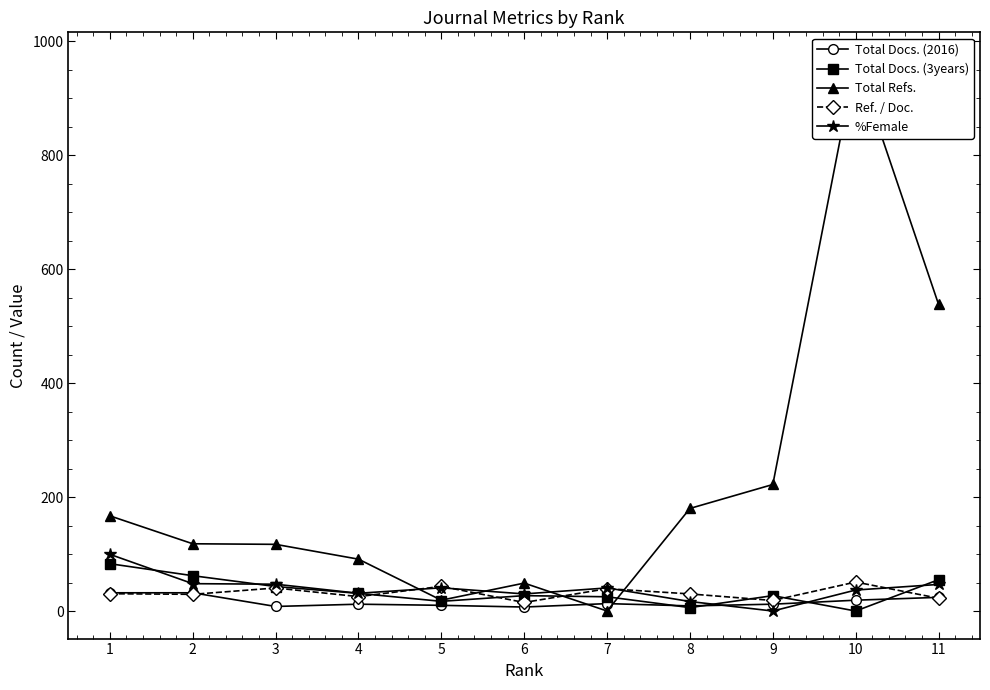

What is the maximum value shown in the chart?

967.0